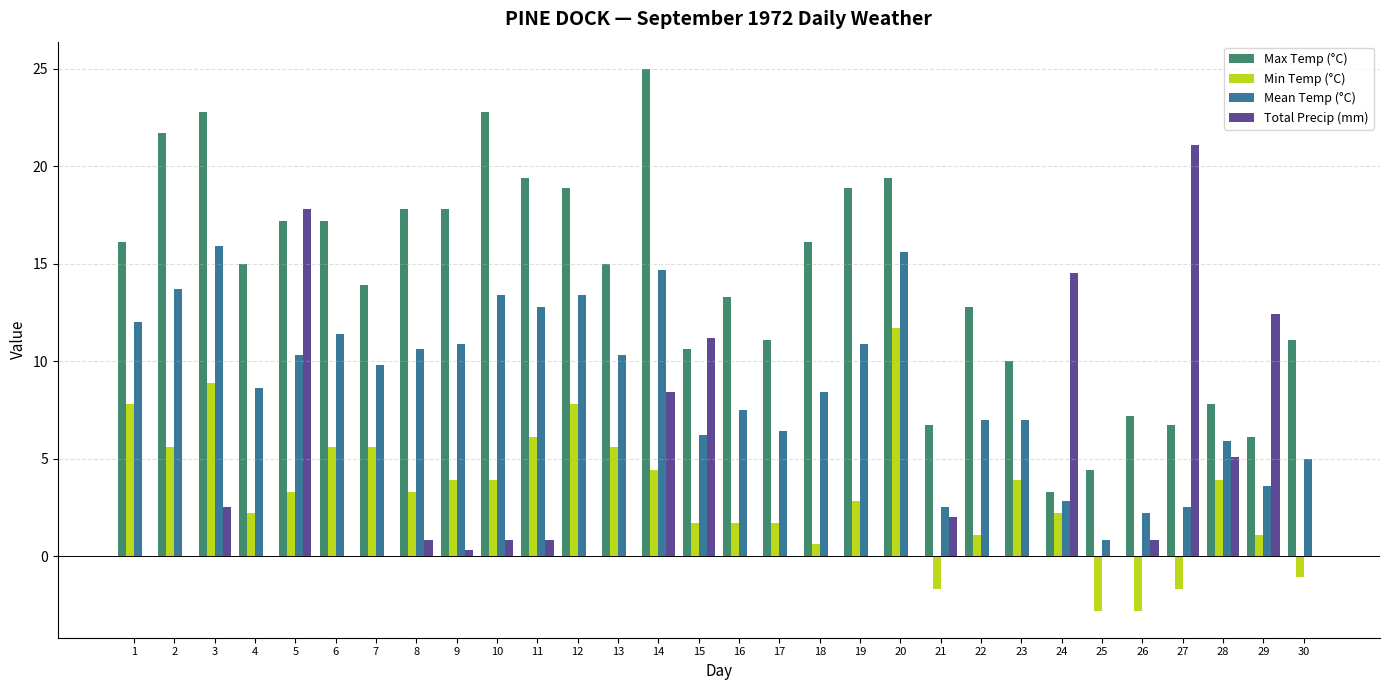

What is the spread (max minus min) of values at 4?

15.0